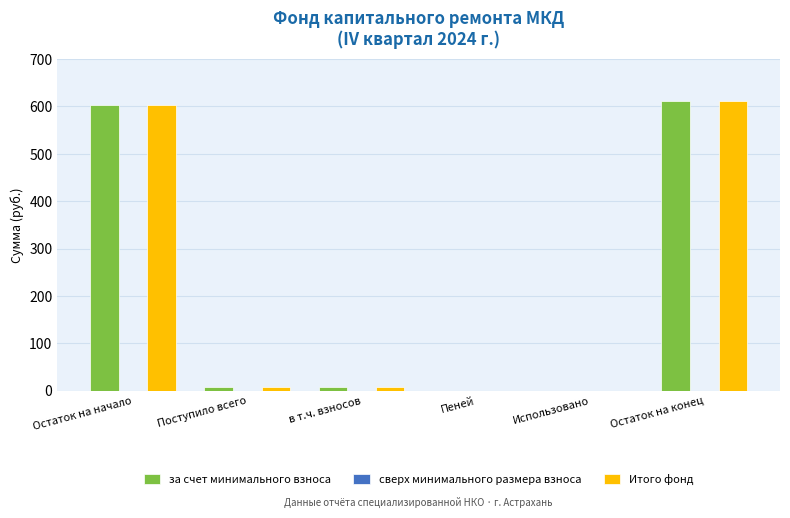

Which category has the highest value across all series?

Остаток на конец